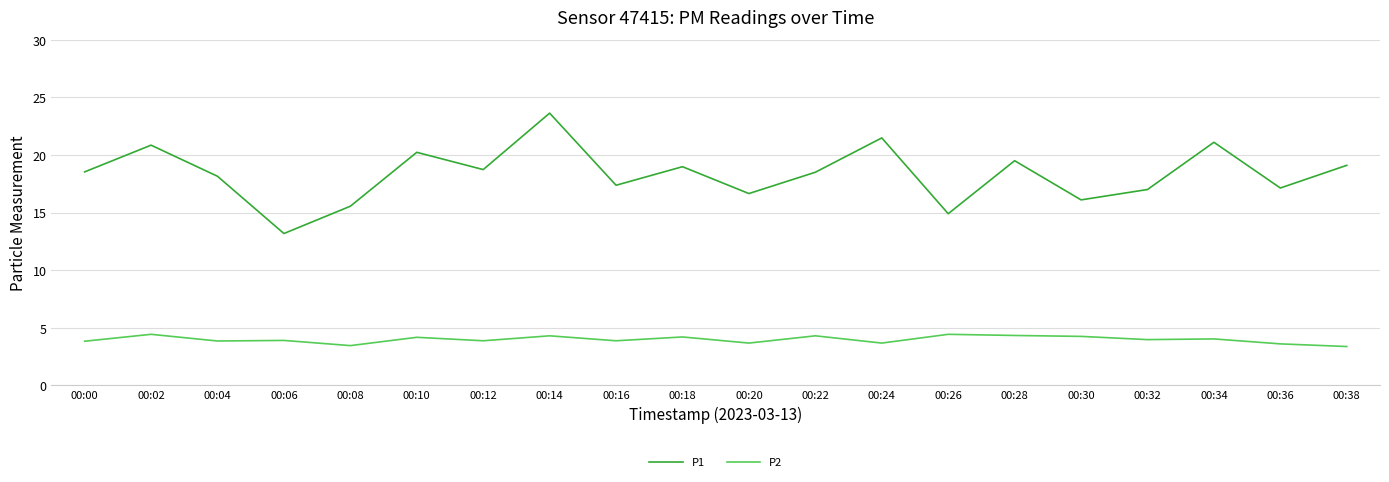

True or false: P2 has more than 2 interior local peaks.

True